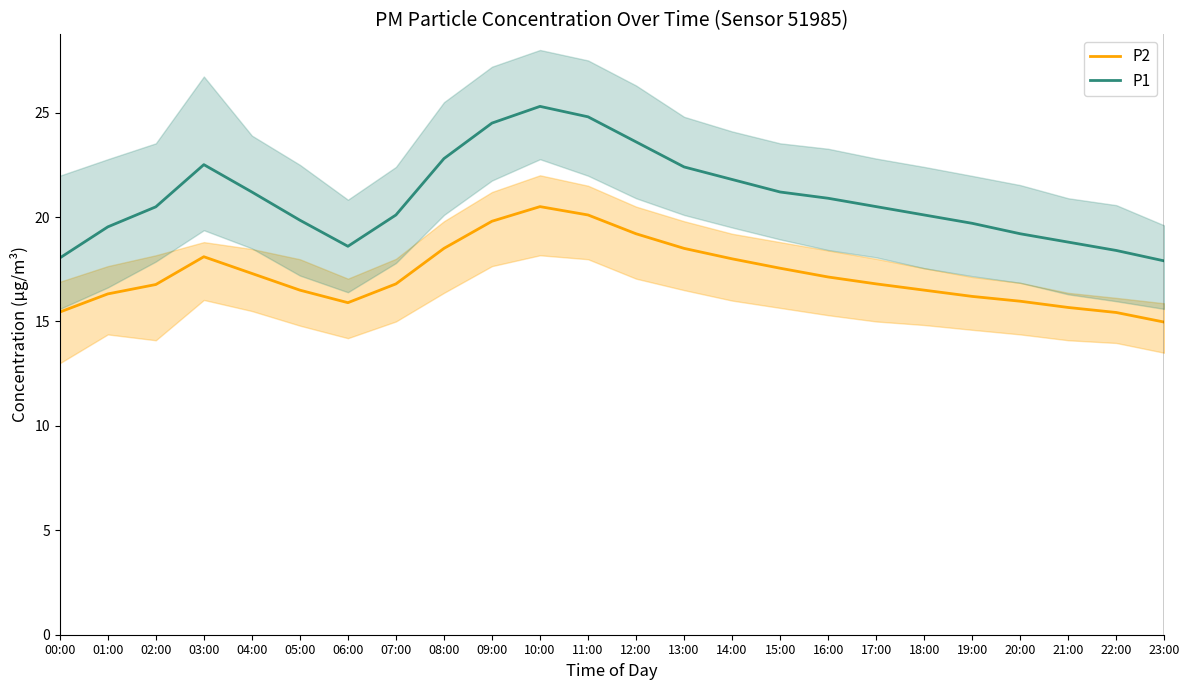

How many distinct data groups are displayed?

2